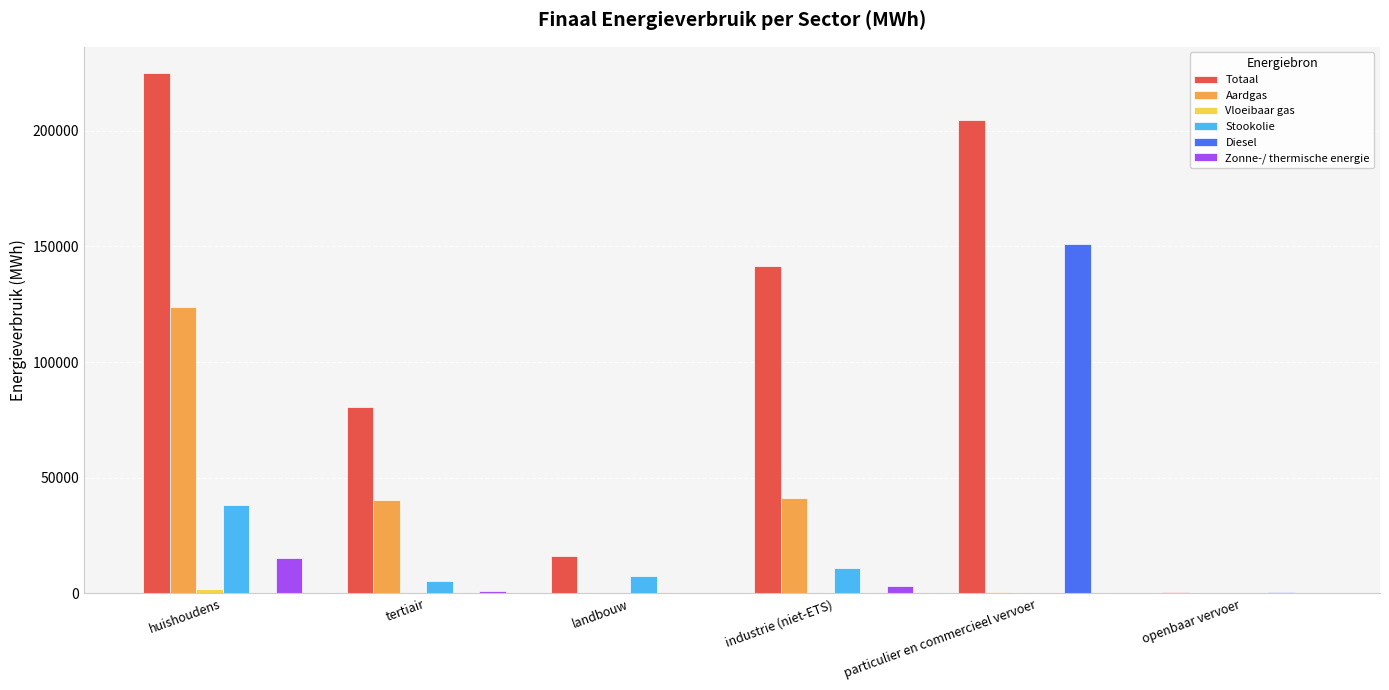

What is the average value of the Aardgas series?

34382.5